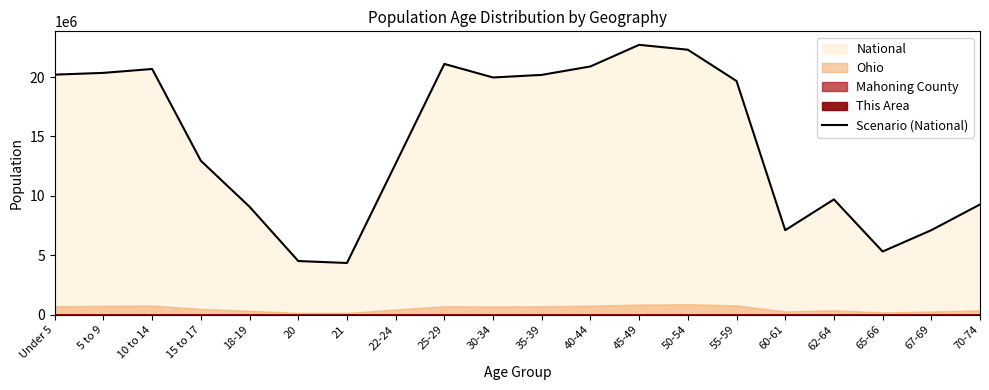

What is the label of the 19th point from the right?

5 to 9